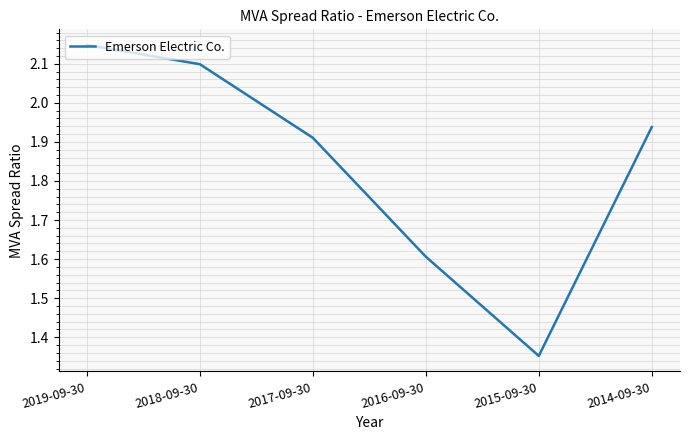

Rank the categories by value from highest to lowest.

2019-09-30, 2018-09-30, 2014-09-30, 2017-09-30, 2016-09-30, 2015-09-30